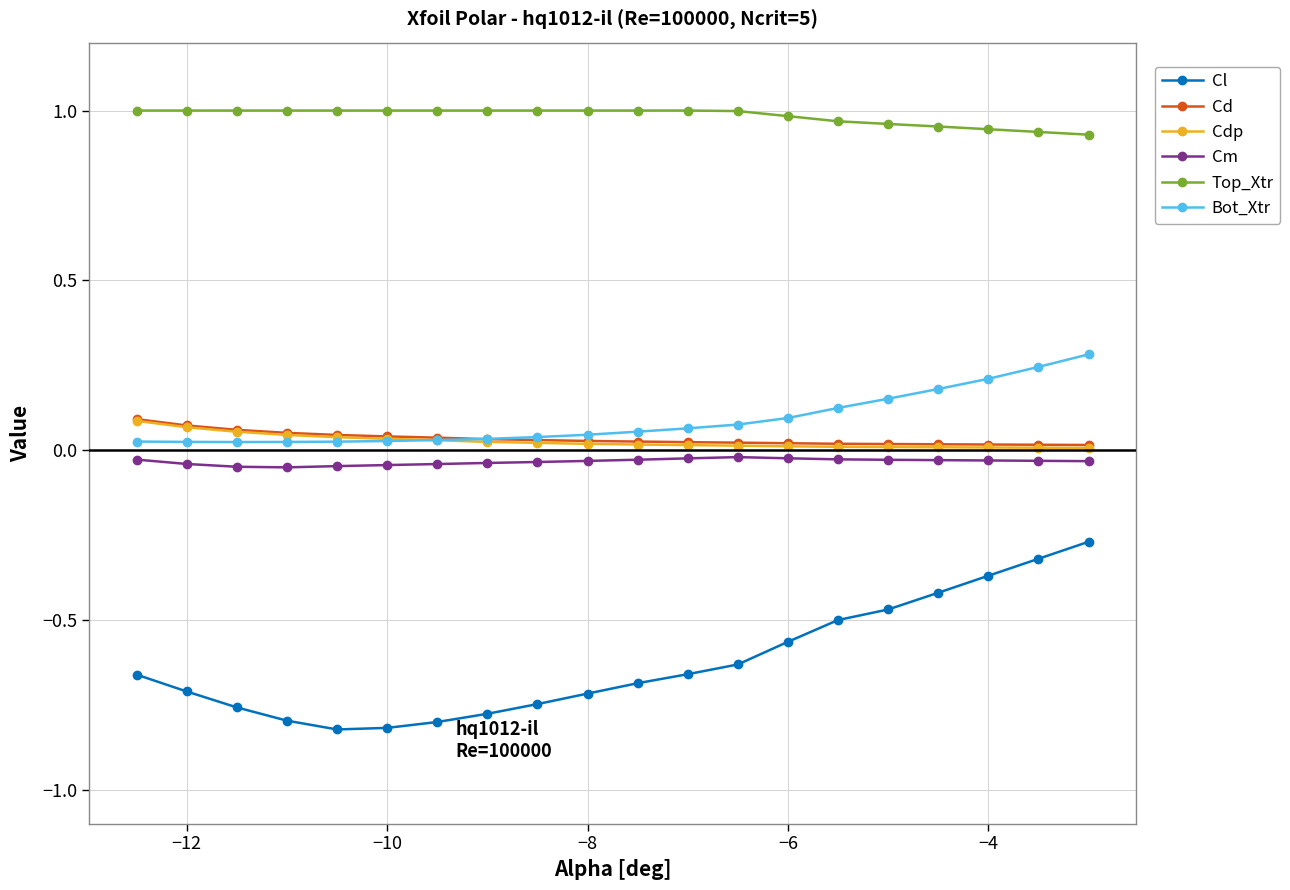

True or false: Cm and Top_Xtr intersect in this chart.

False